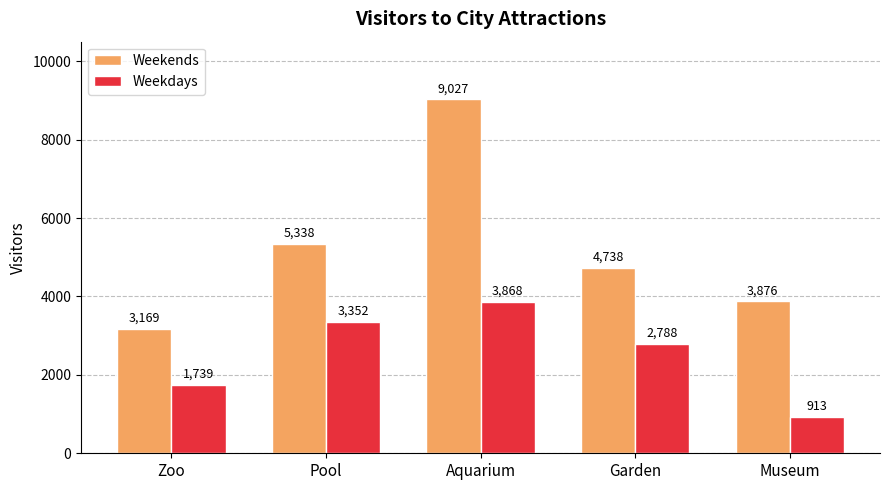

Rank the categories by Weekends value from highest to lowest.

Aquarium, Pool, Garden, Museum, Zoo